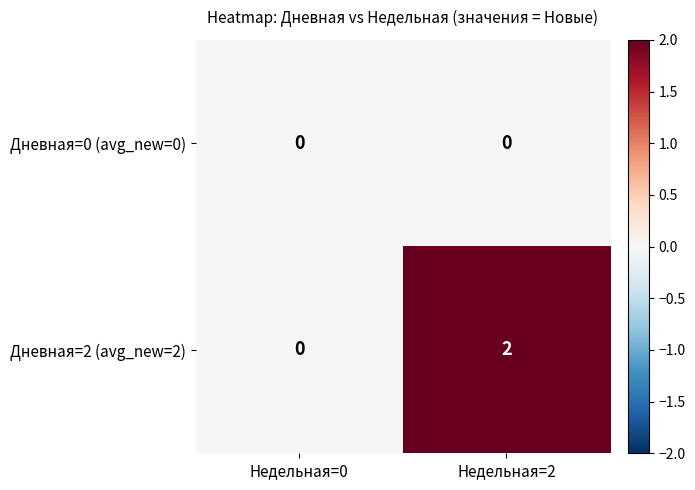

Which series has the largest range (max minus min)?

Дневная=2 (avg_new=2)